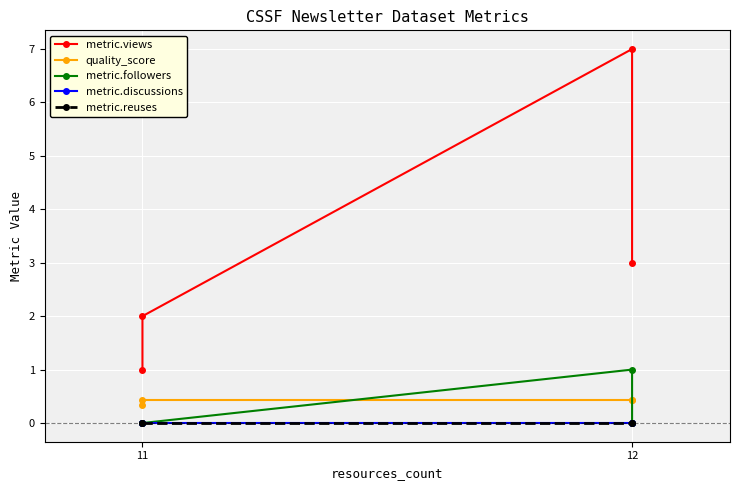

The metric.followers series shows -0.4 at 11. True or false?

False